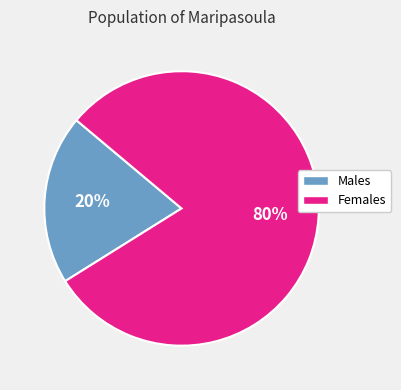

To the nearest percent, what is the average slice percentage?

50%